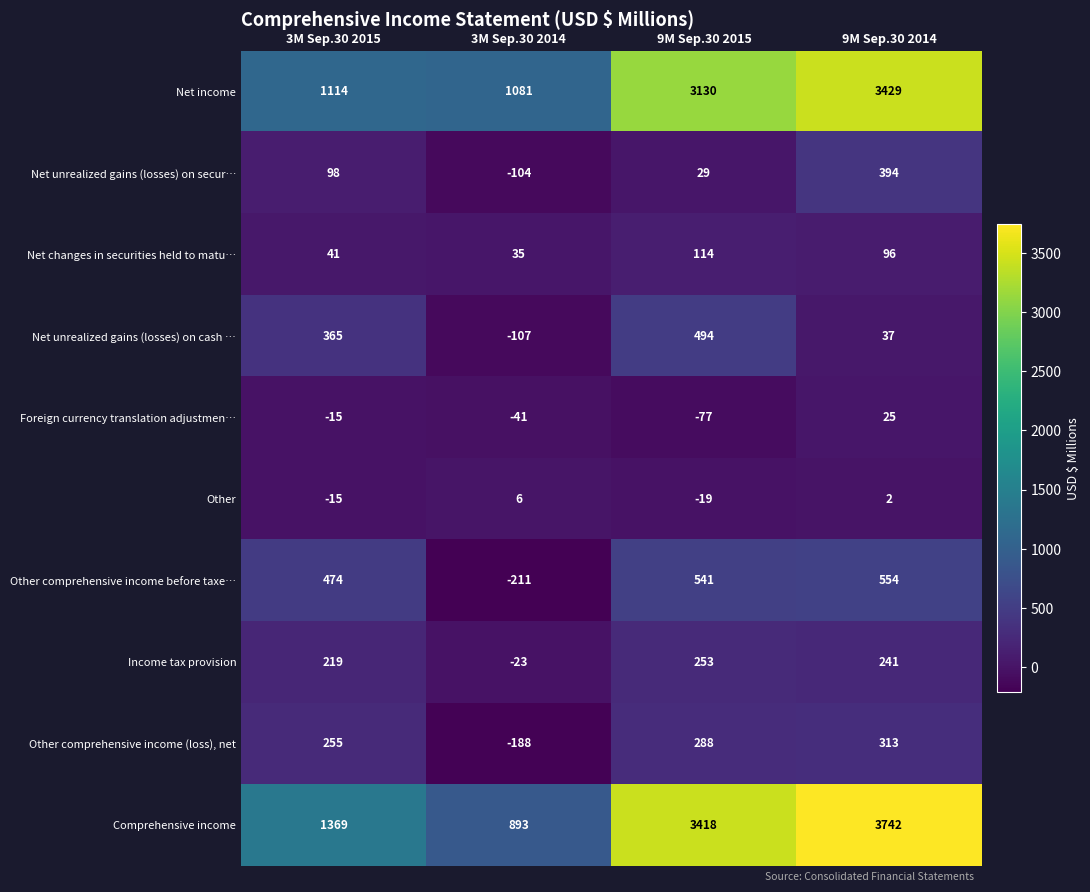

Which category has the lowest value across all series?

3M Sep.30 2014